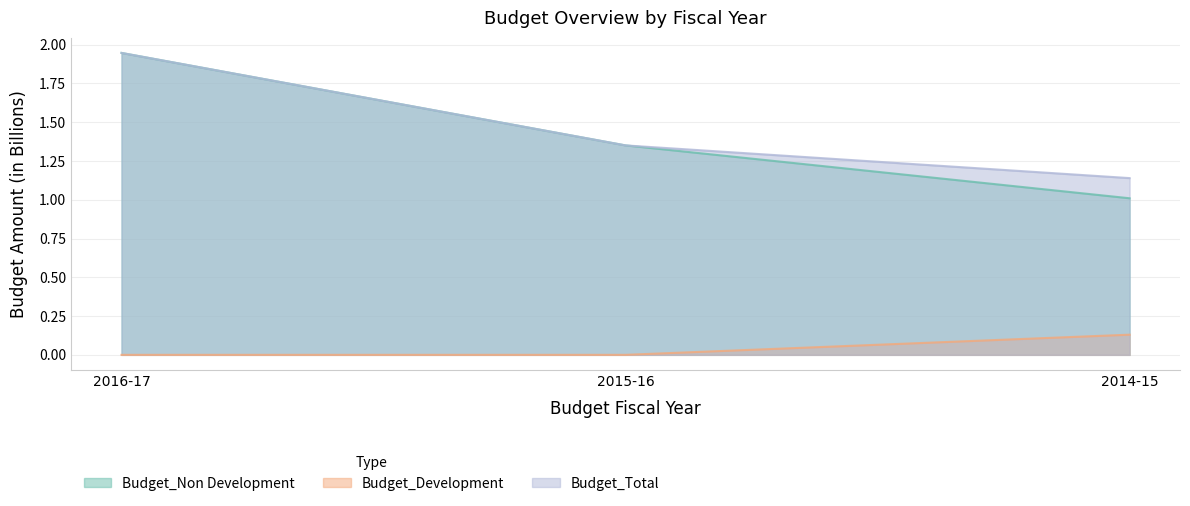

What is the greatest value displayed?

1.9